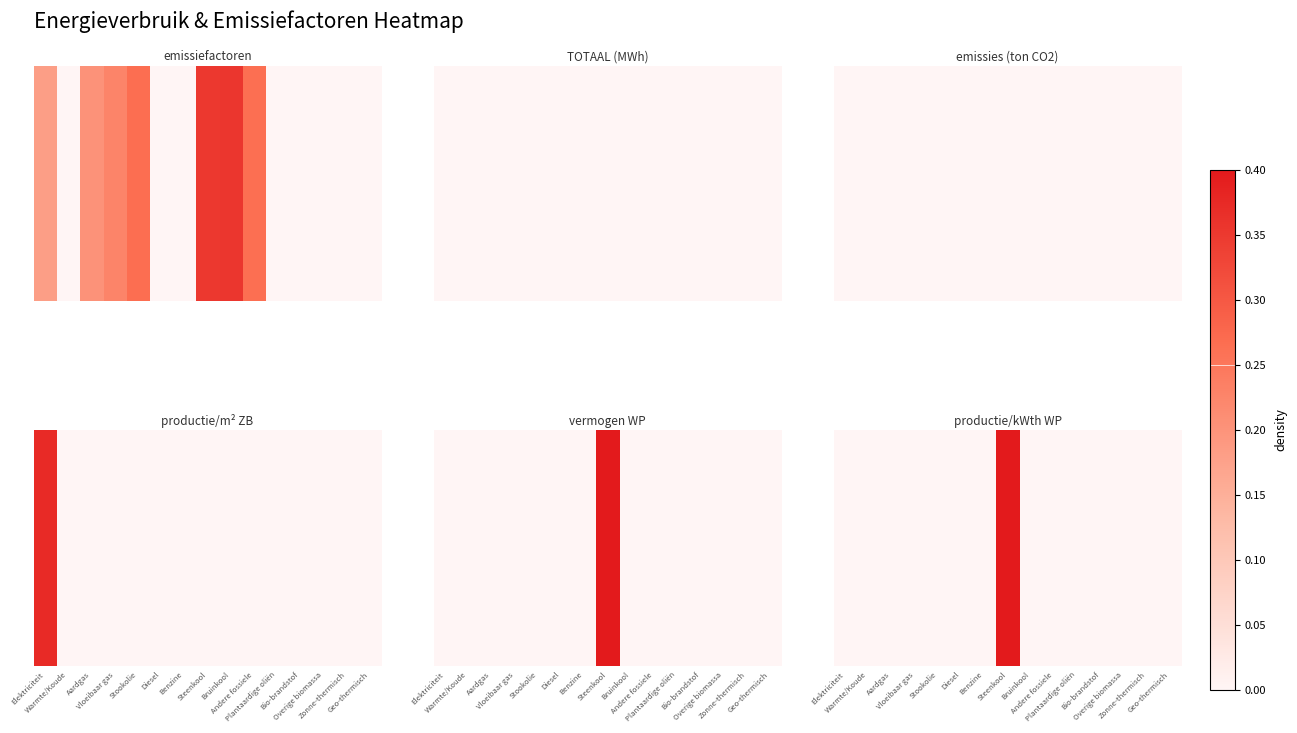

What is the sum of all values?

2000